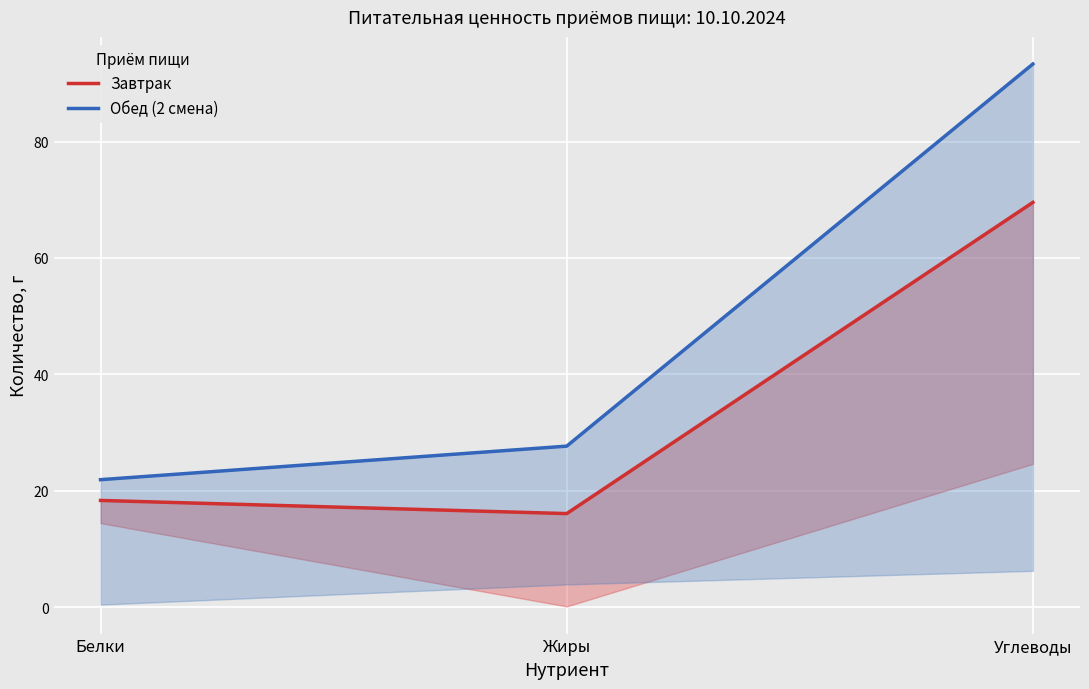

Does the chart display data point markers on the line(s)?

No